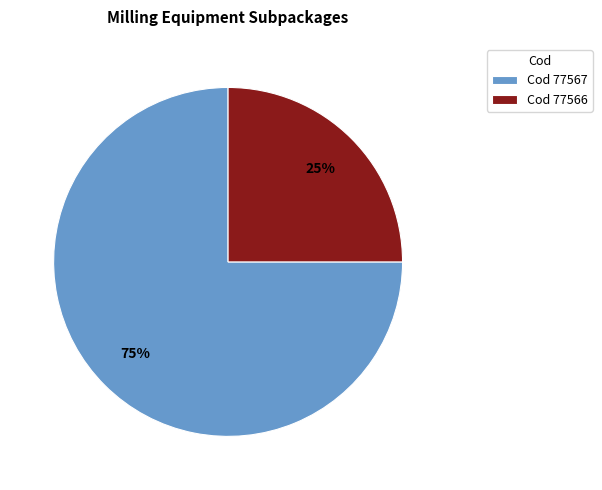

Do Cod 77567 and Cod 77566 together represent more than half of the pie?

Yes